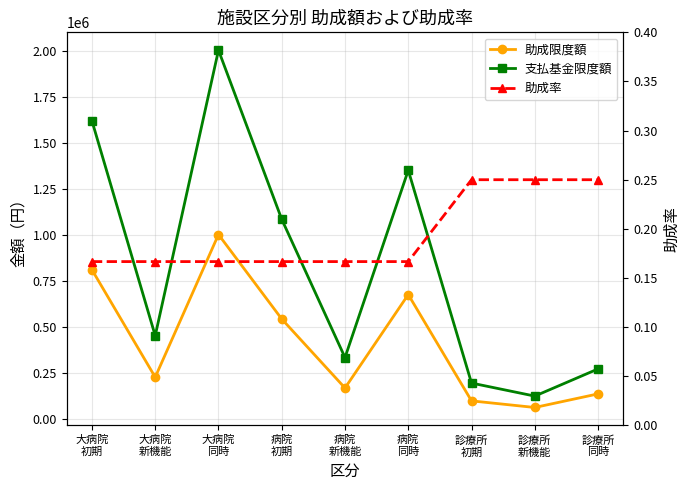

What is the label of the 5th point from the right?

病院
新機能